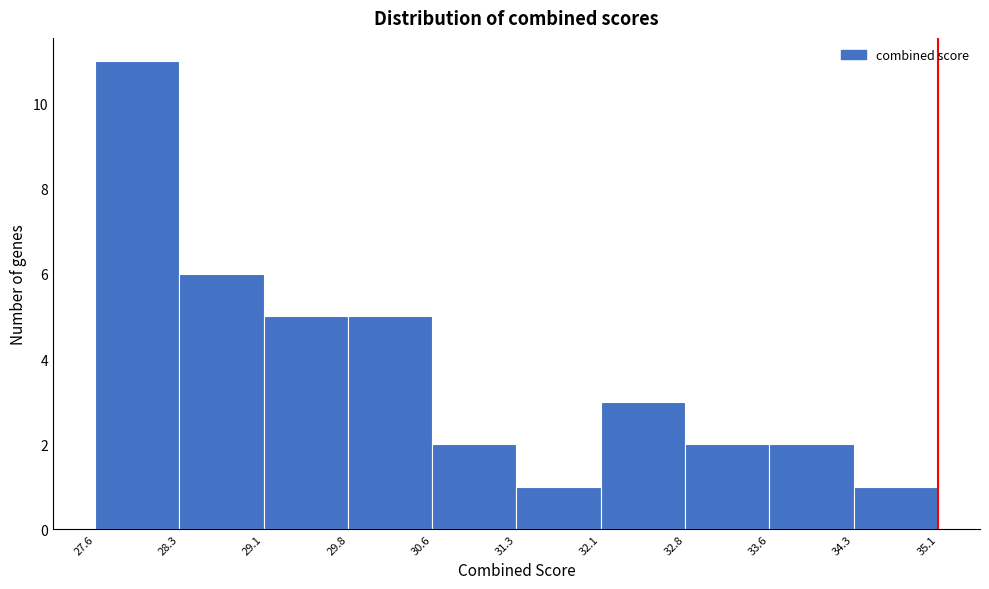

Which range on the x-axis has the tallest bar?

27.6 to 28.3